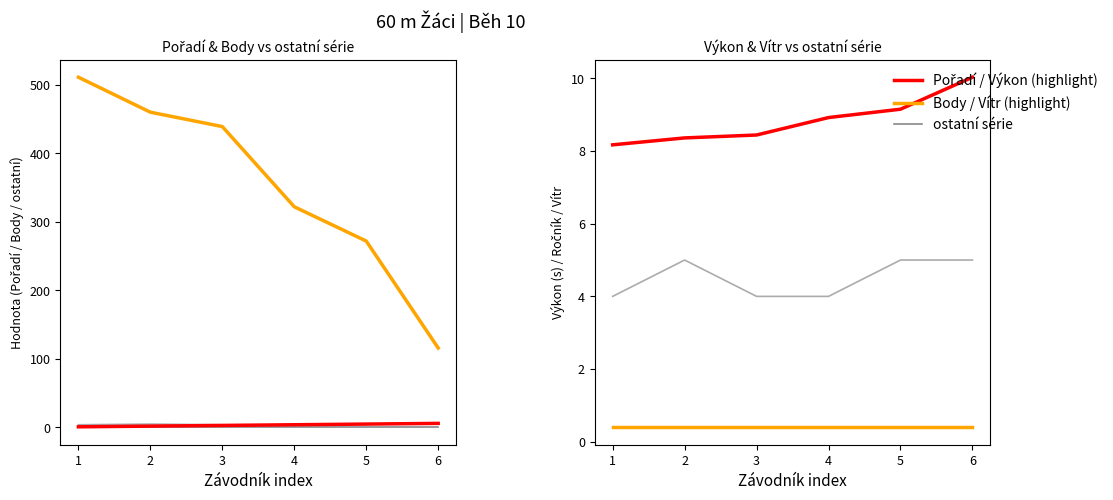

Does the chart display data point markers on the line(s)?

No